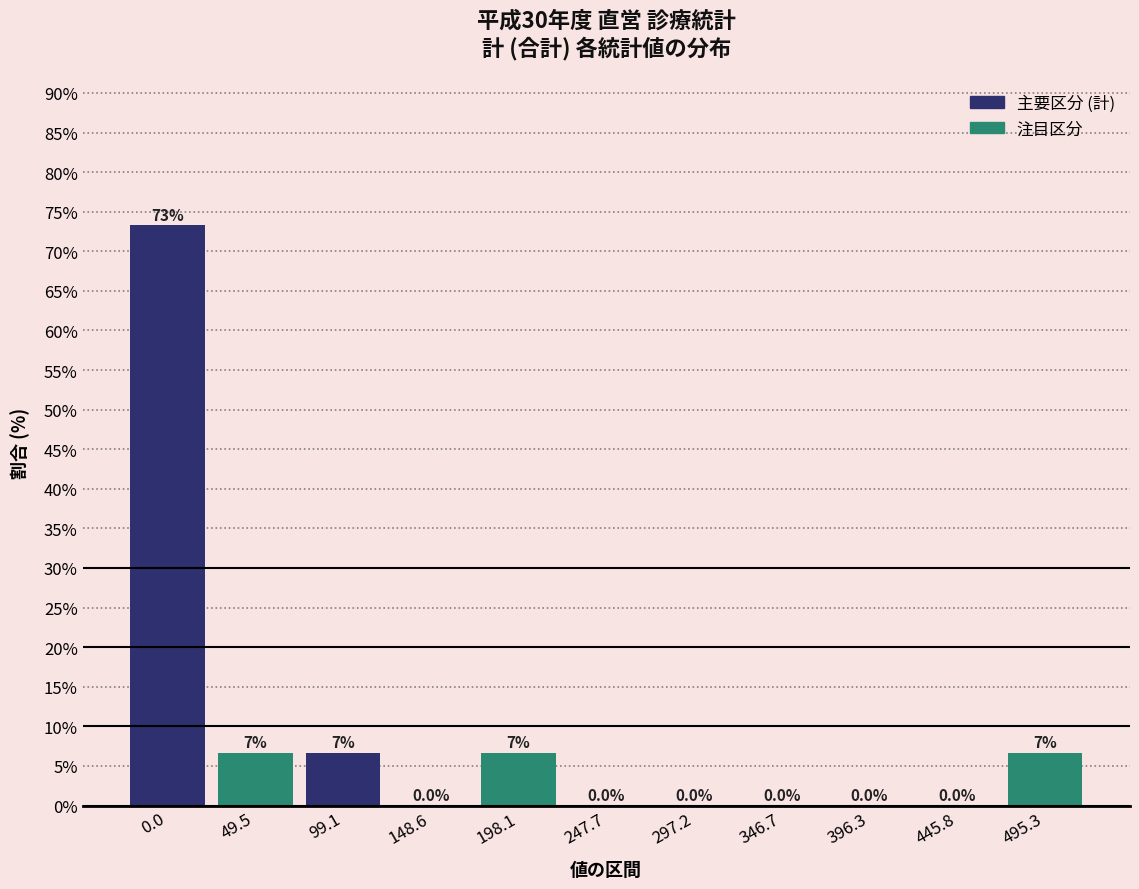

Reading right to left, transcribe all the data shown in this chart.

495.3=6.7	445.8=0.0	396.3=0.0	346.7=0.0	297.2=0.0	247.7=0.0	198.1=6.7	148.6=0.0	99.1=6.7	49.5=6.7	0.0=73.3